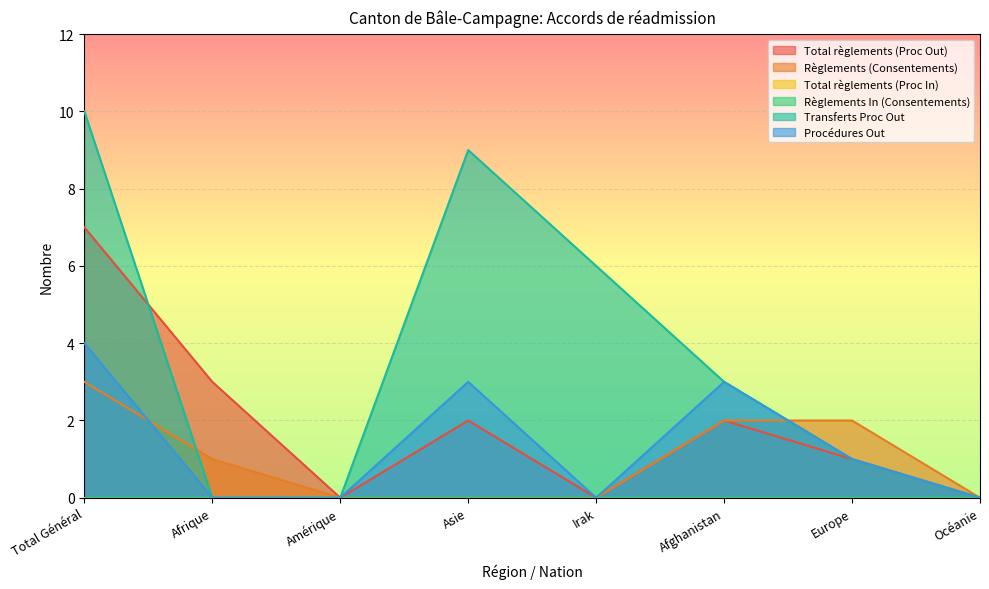

Reading left to right, list all the values displayed in this chart.

Total règlements (Proc Out): Total Général=7	Afrique=3	Amérique=0	Asie=2	Irak=0	Afghanistan=2	Europe=1	Océanie=0
Règlements (Consentements): Total Général=3	Afrique=1	Amérique=0	Asie=0	Irak=0	Afghanistan=2	Europe=2	Océanie=0
Transferts Proc Out: Total Général=10	Afrique=0	Amérique=0	Asie=9	Irak=6	Afghanistan=3	Europe=1	Océanie=0
Procédures Out: Total Général=4	Afrique=0	Amérique=0	Asie=3	Irak=0	Afghanistan=3	Europe=1	Océanie=0